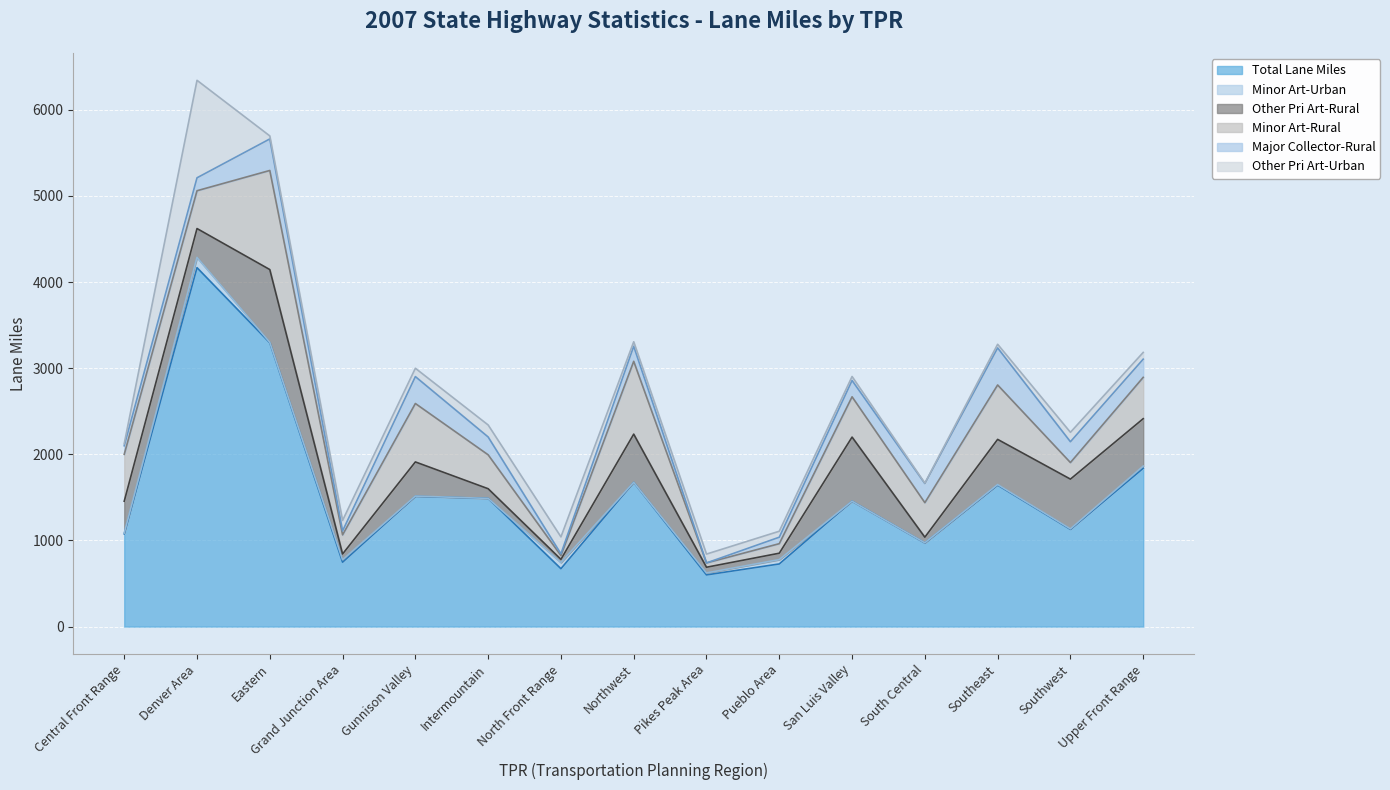

What is the total value across all series at Southeast?

3278.0